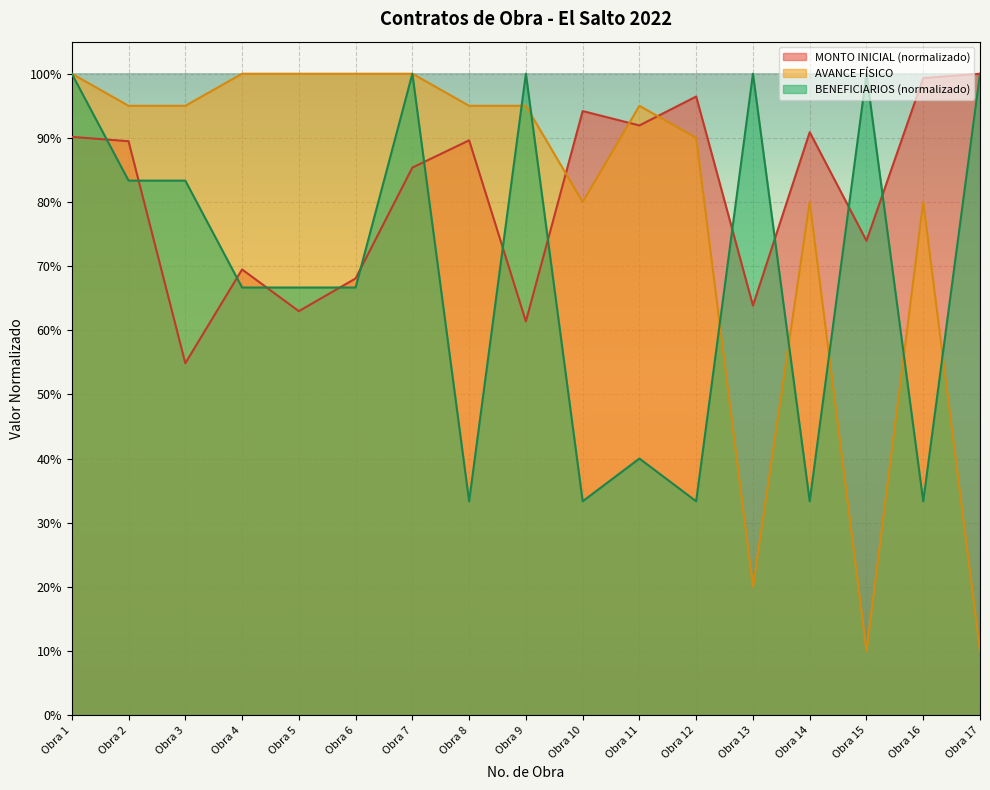

What is the total value across all series at Obra 10?

2.1